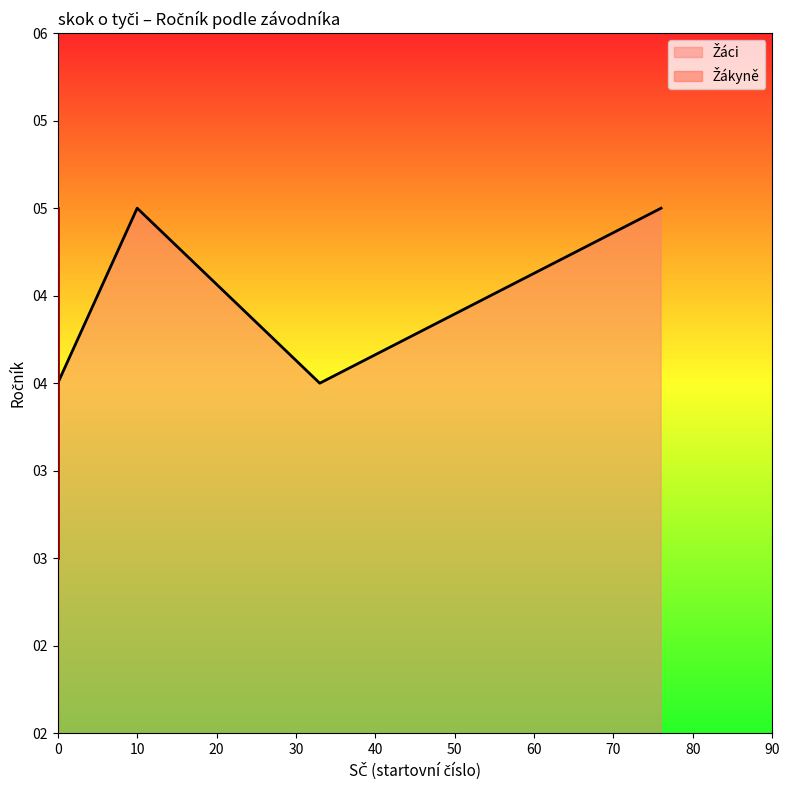

Rank the series by their maximum value, from highest to lowest.

Žáci, Žákyně